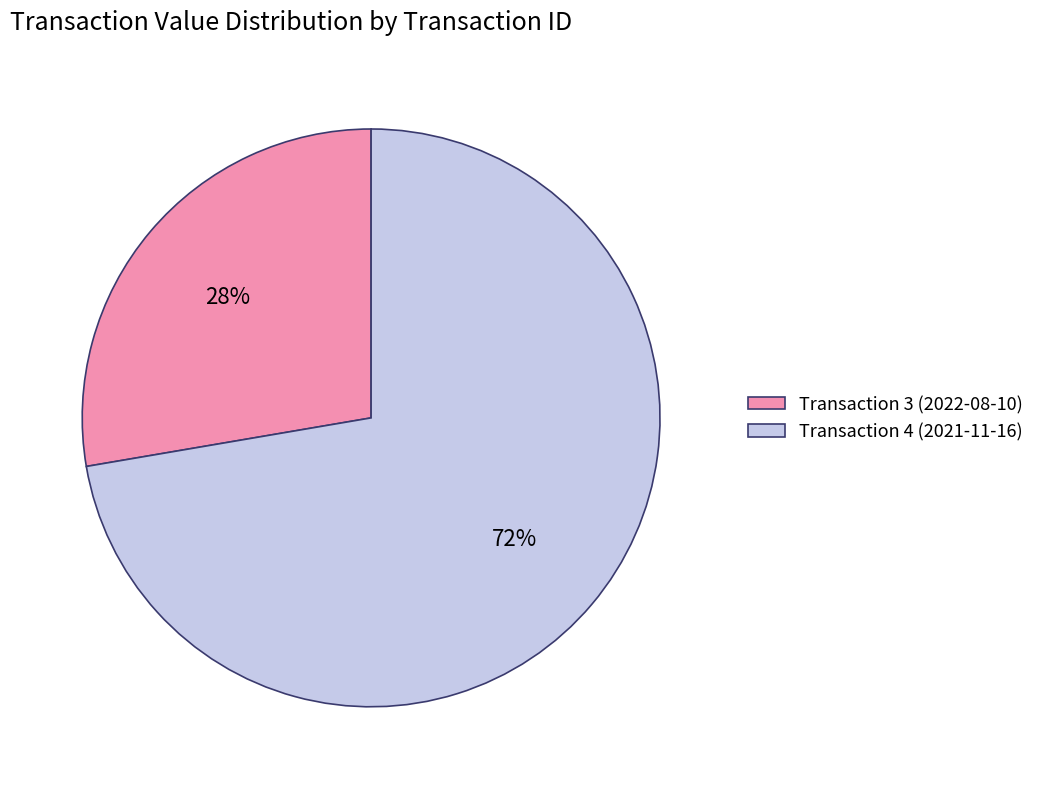

Combined, do Transaction 3 (2022-08-10) and Transaction 4 (2021-11-16) account for over 50%?

Yes